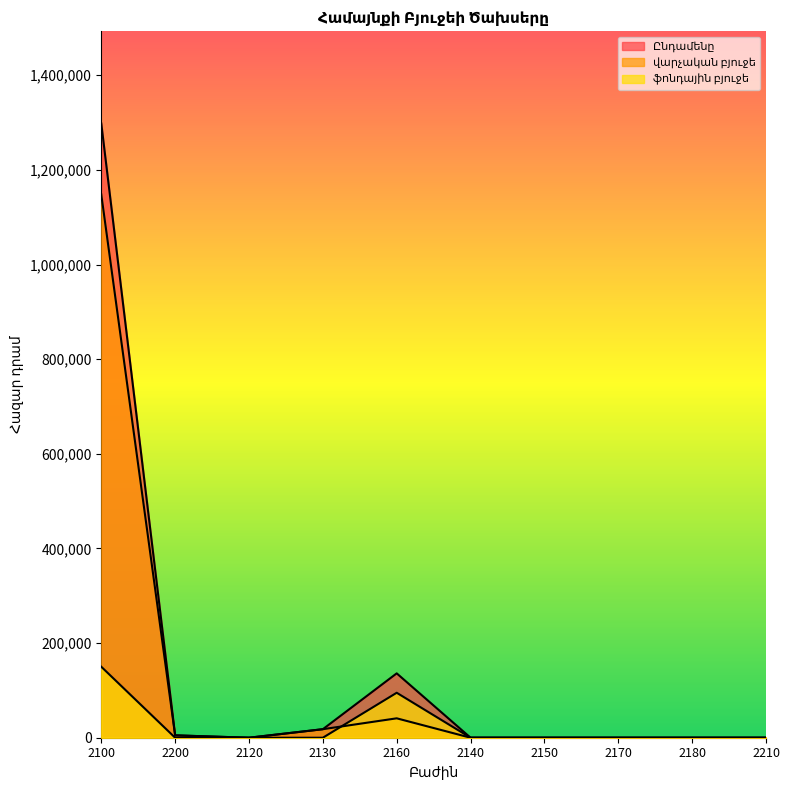

What position from the left is 2150?

7